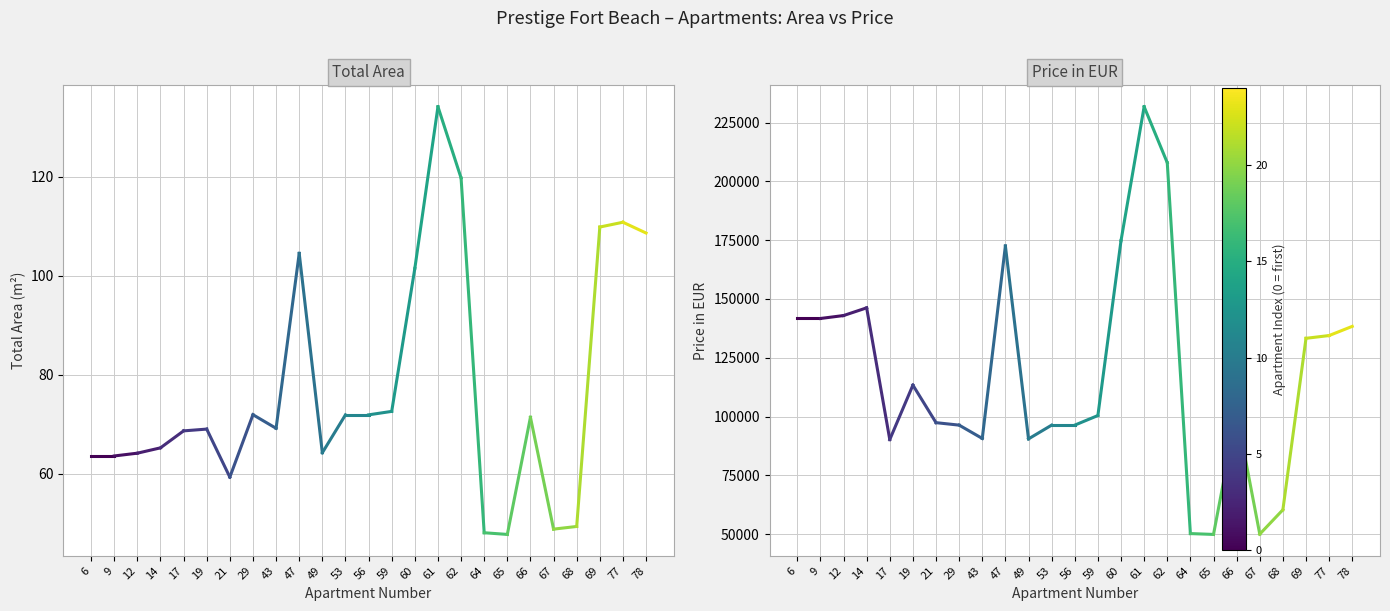

Does the chart display data point markers on the line(s)?

No